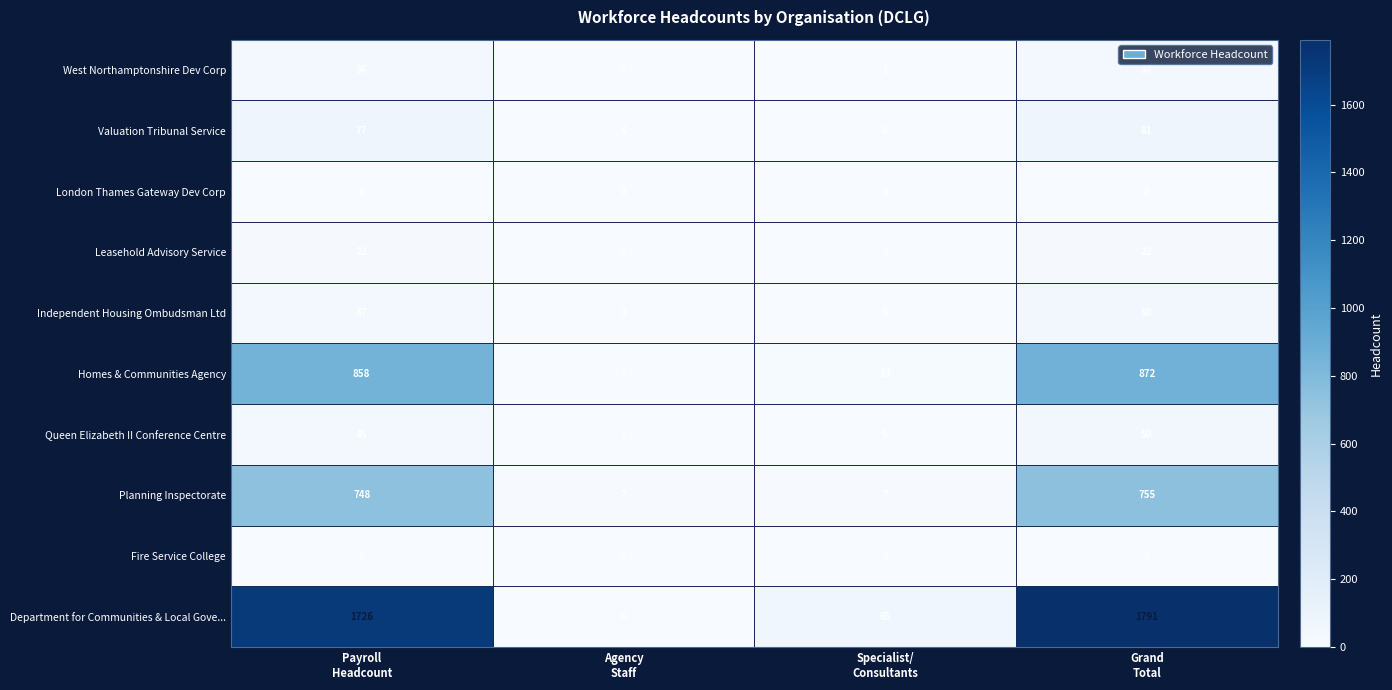

Which series has the largest total across all categories?

Department for Communities & Local Gove...